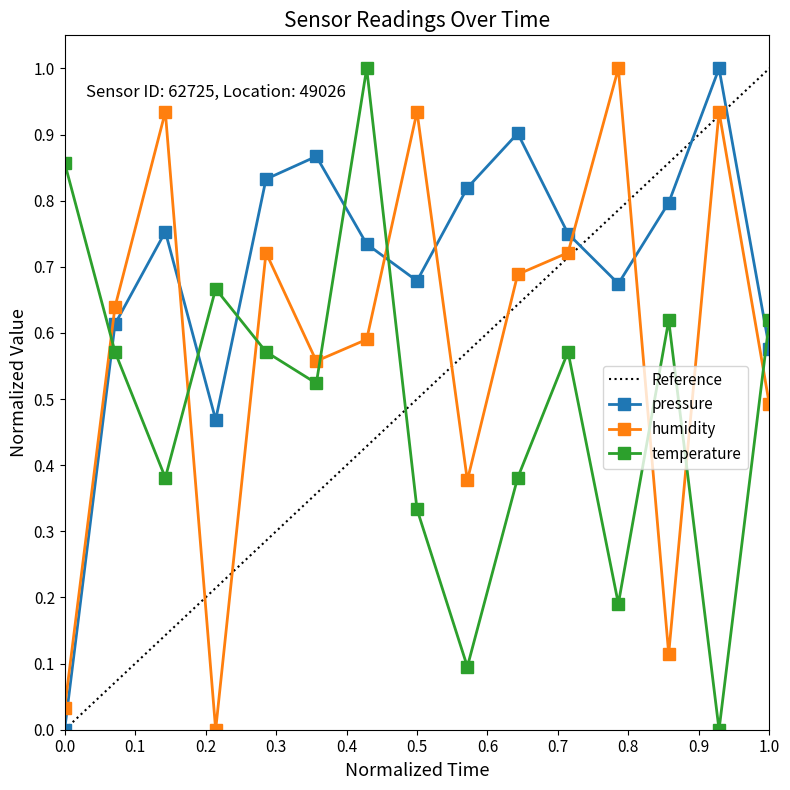

Count the number of categories in the chart.

15